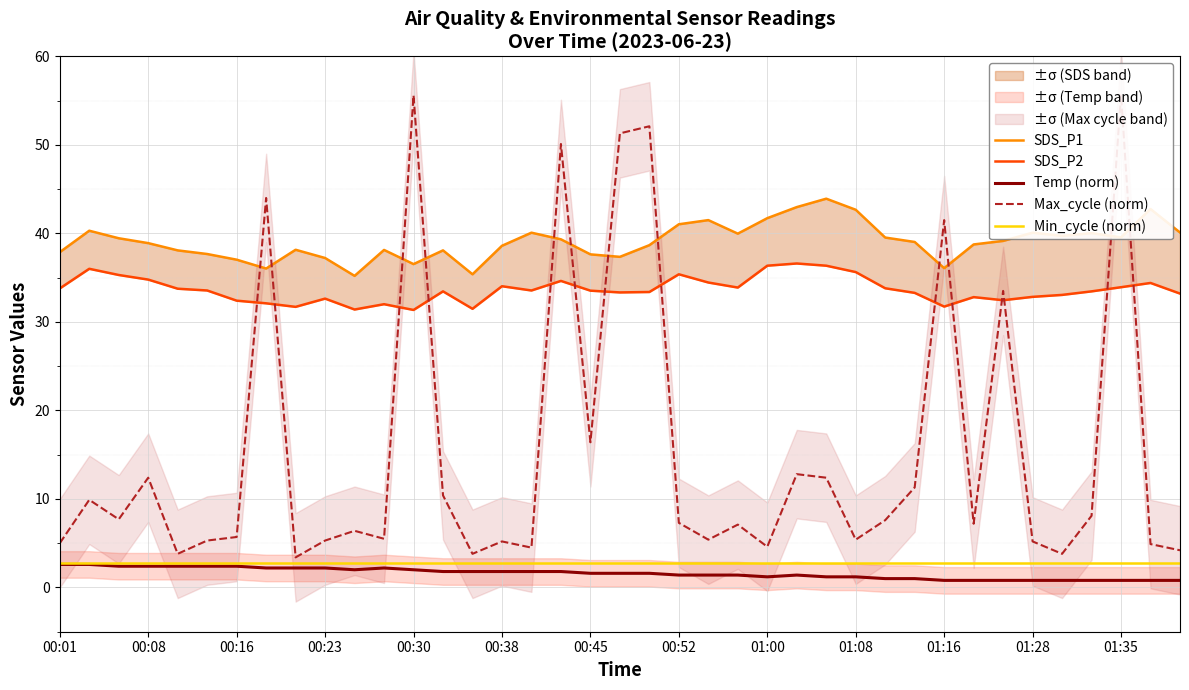

What is the maximum value shown in the chart?

55.7